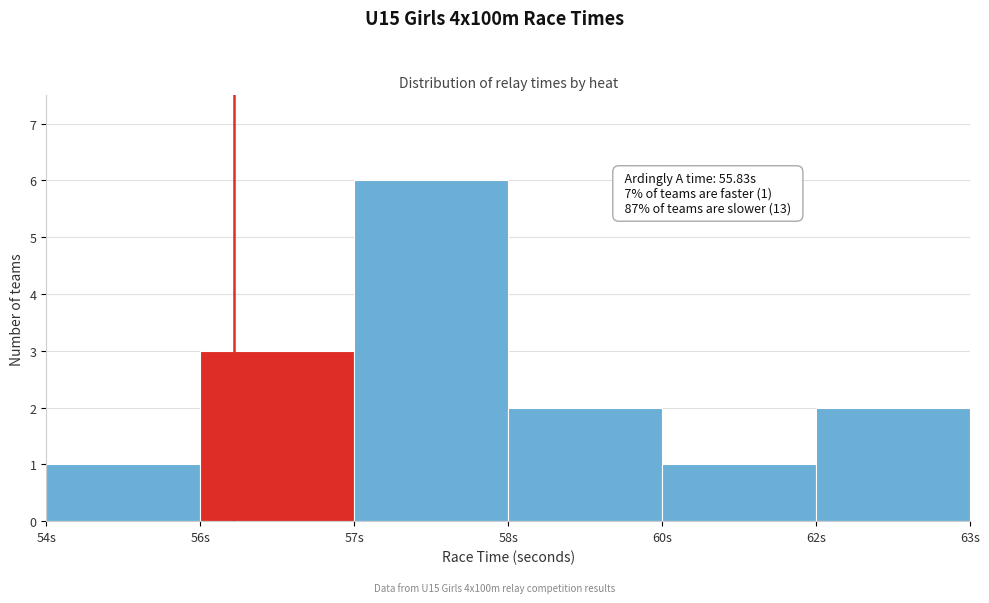

Reading left to right, what are all the values shown in this chart?

1	3	6	2	1	2